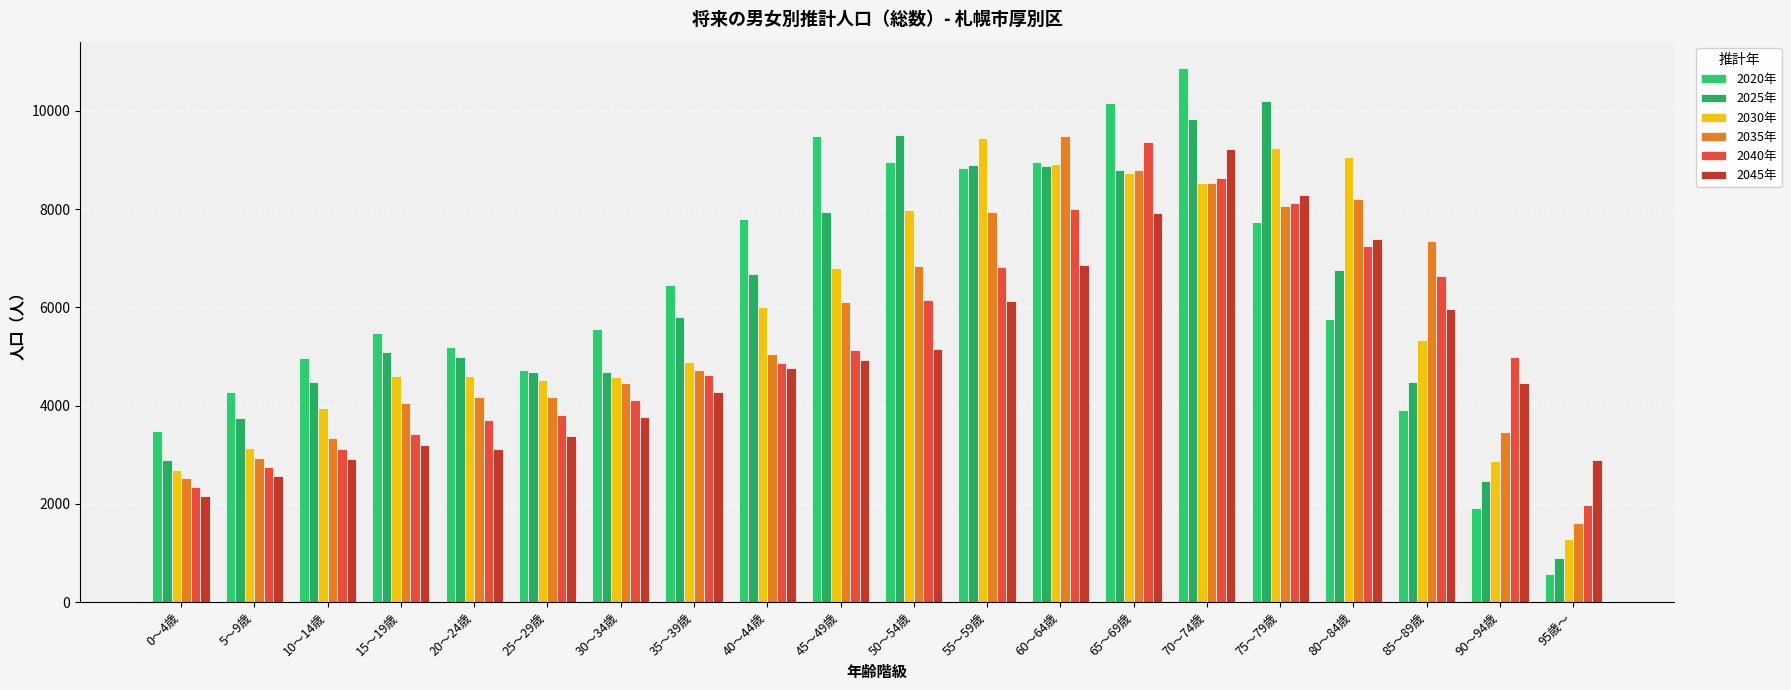

How many bars are there in total?

120